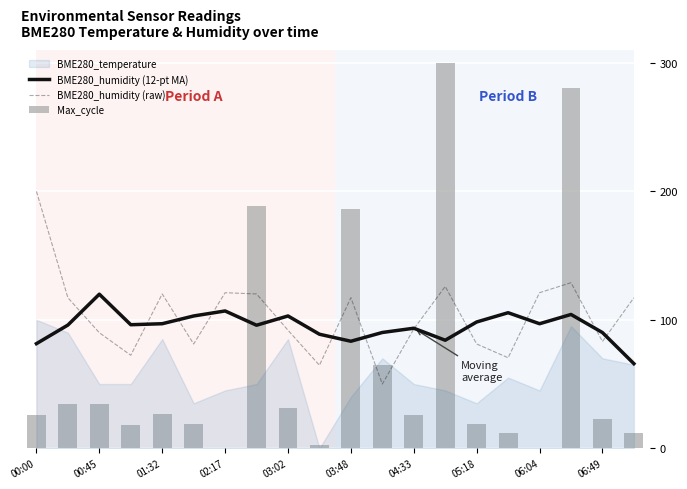

What is the difference between the second highest and second lowest values in the BME280_humidity (12-pt MA) series?

25.5